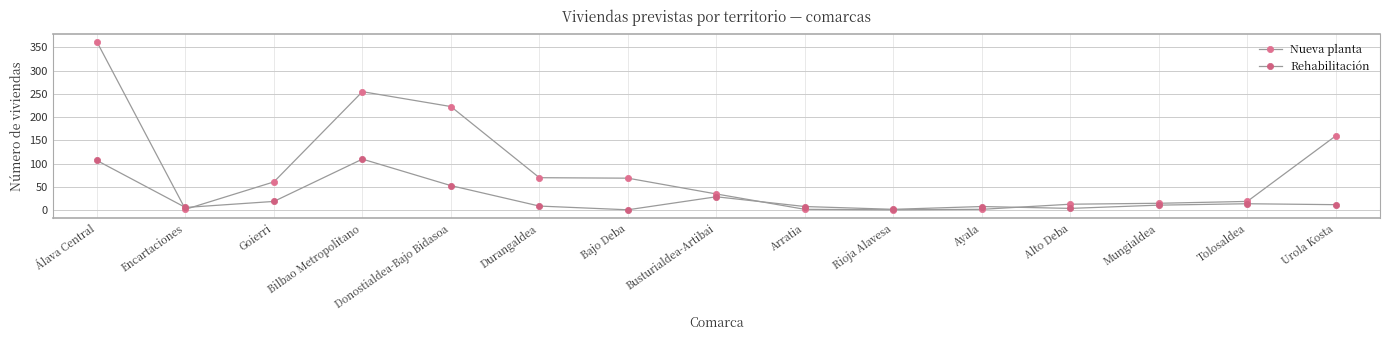

How many interior local peaks does the Rehabilitación series have?

4